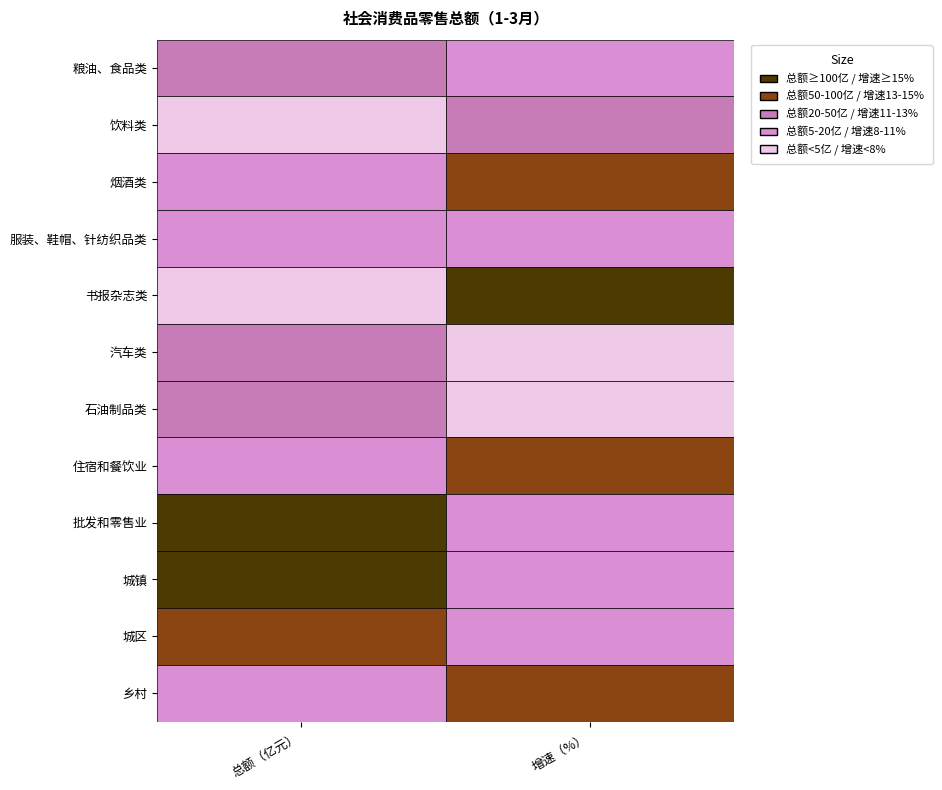

Count the number of categories in the chart.

2